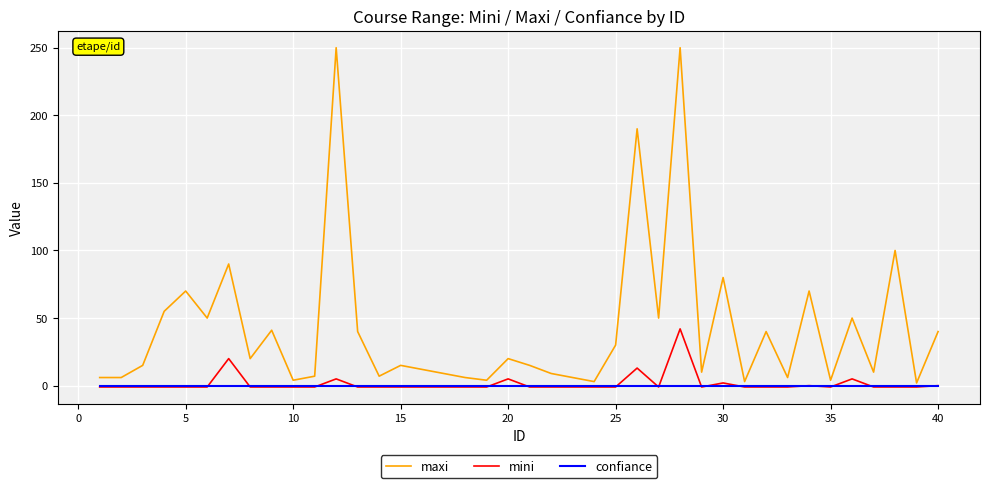

Which series has the widest spread of values?

maxi